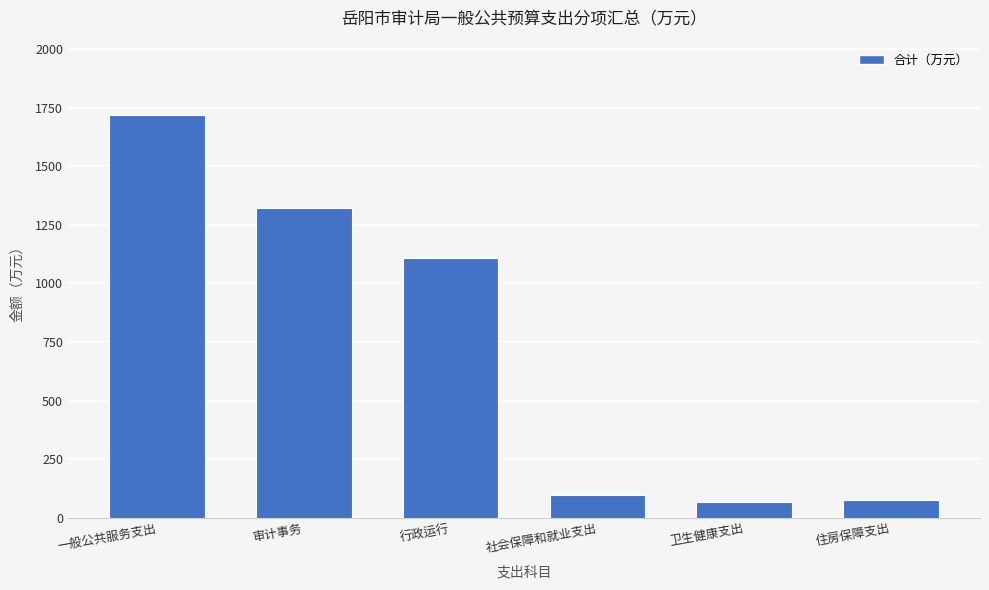

What is the maximum value shown in the chart?

1719.6